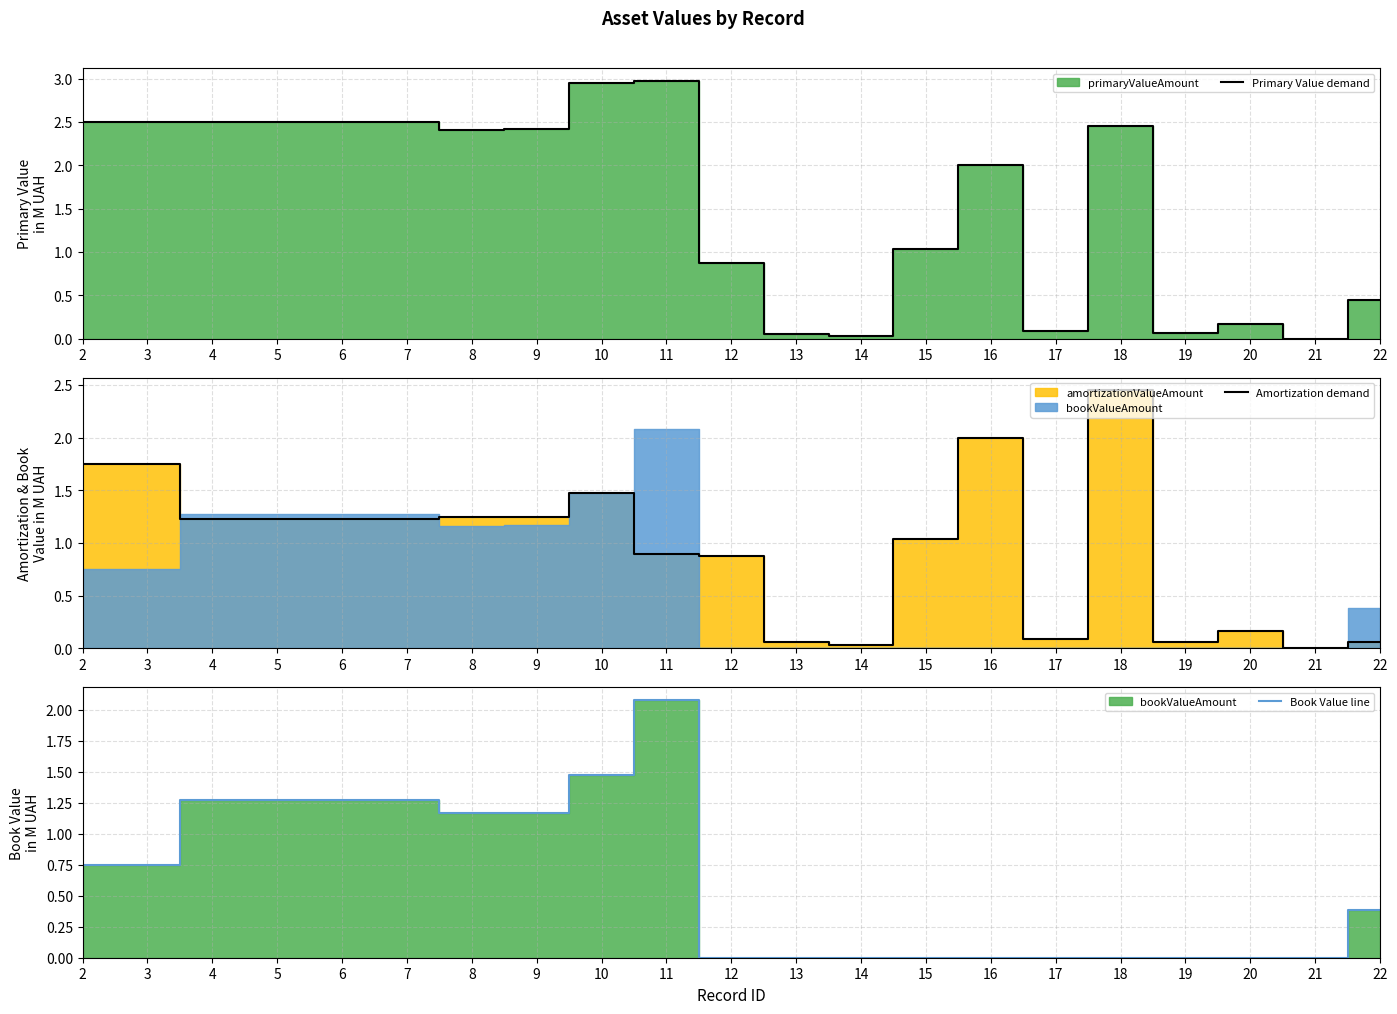

What is the difference between the second highest and minimum values in the Primary Value demand series?

3.0